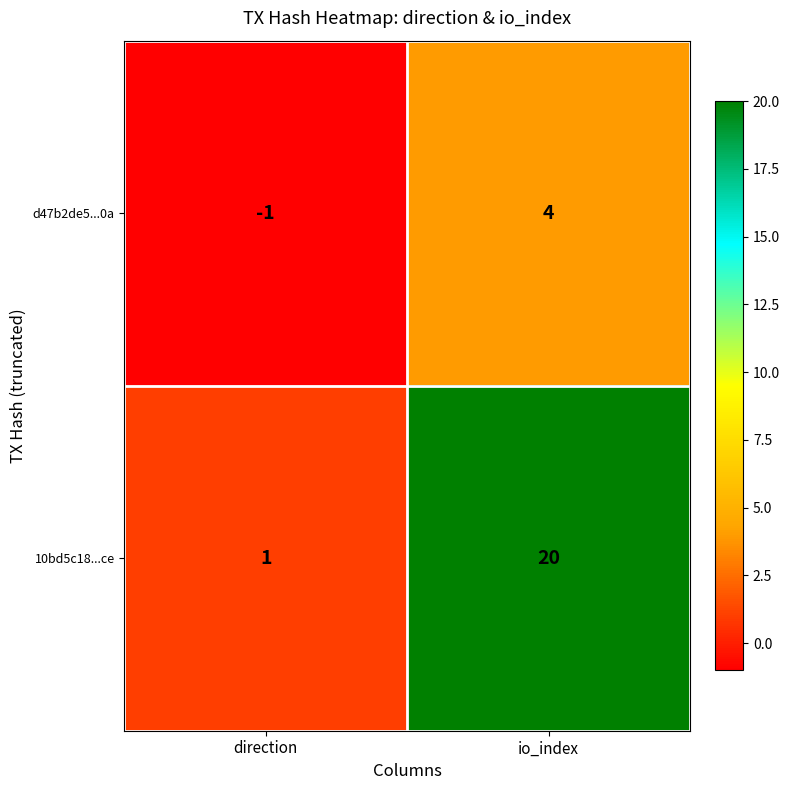

The 10bd5c18...ce series shows 20 at io_index. True or false?

True